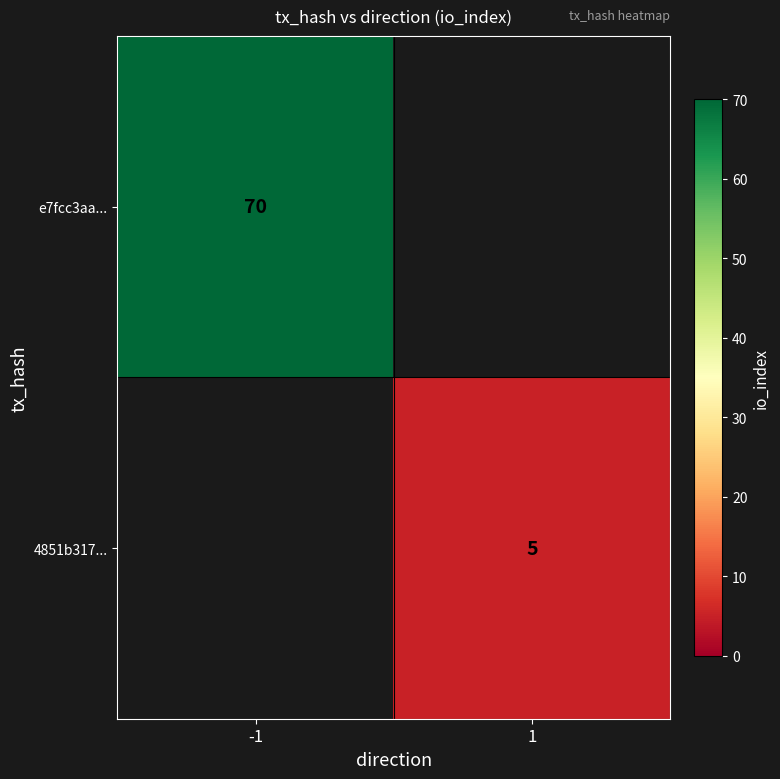

How many categories are shown in the chart?

2